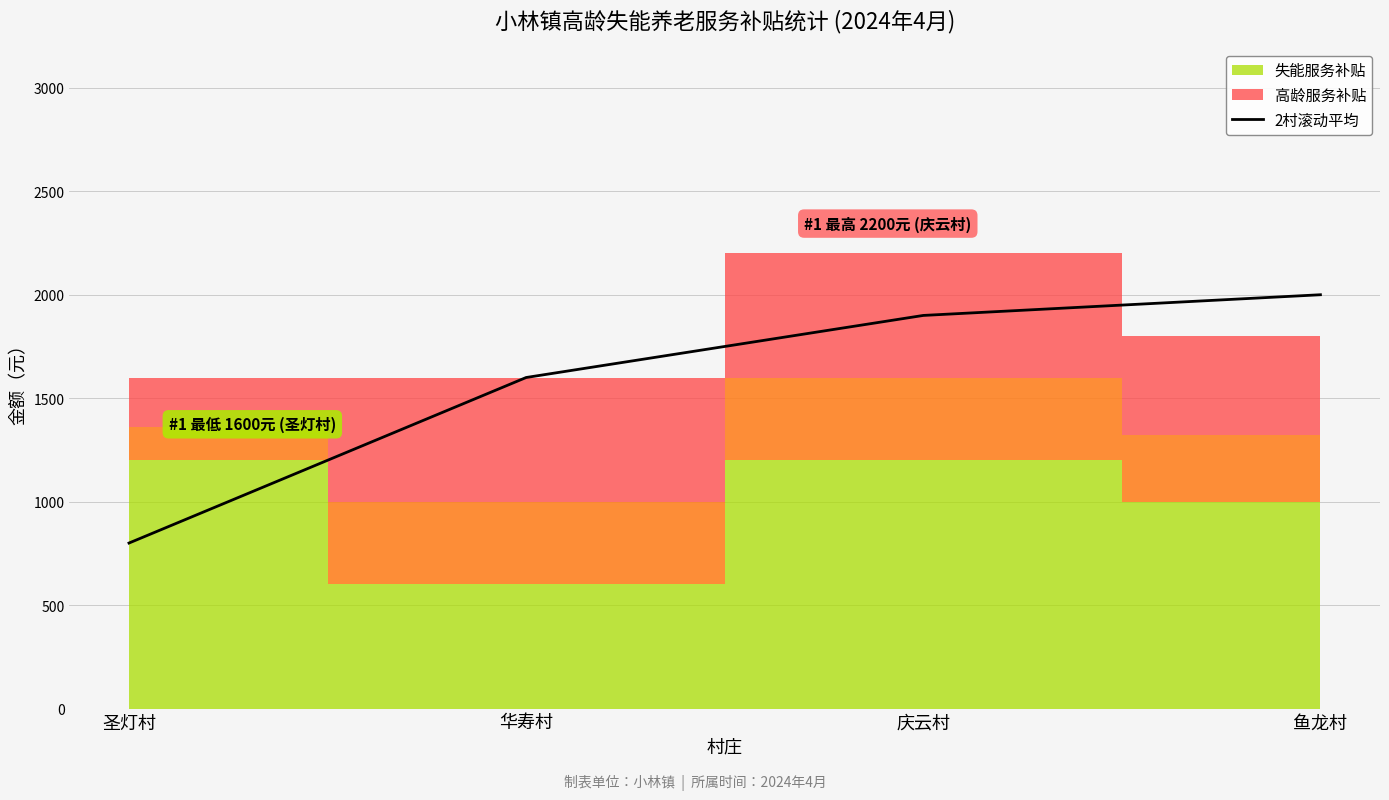

How many values are below 1900?

2